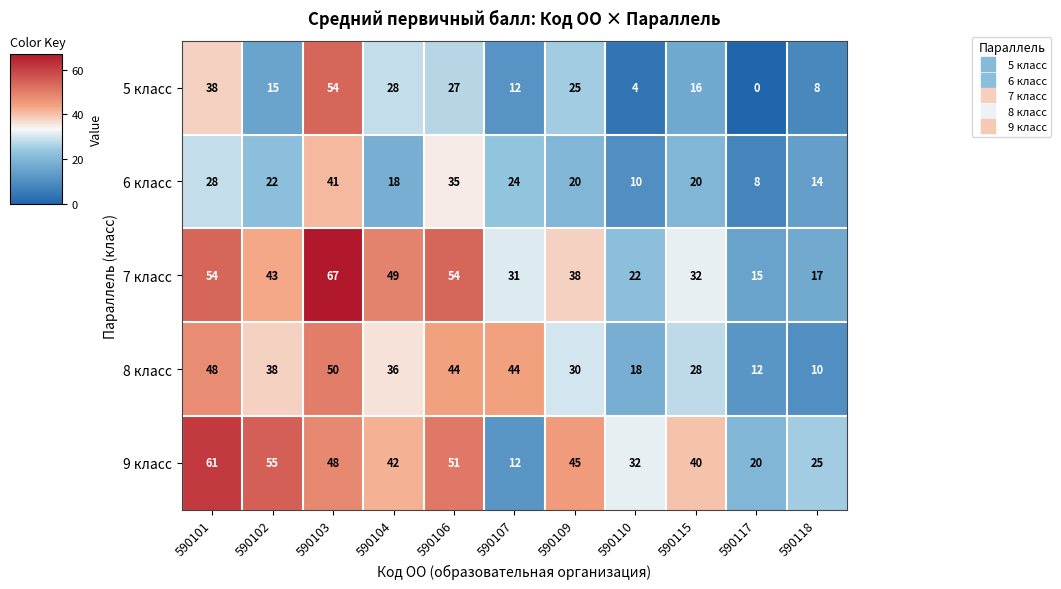

What is the difference between the maximum and minimum values in the 6 класс series?

33